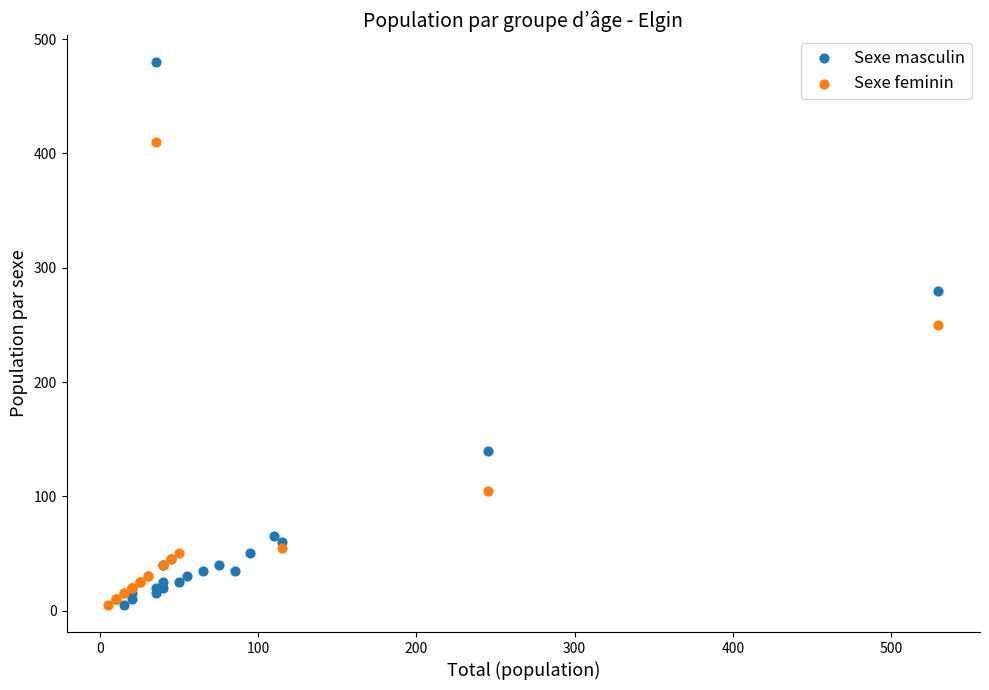

What are all the series names shown in the legend?

Sexe masculin, Sexe feminin